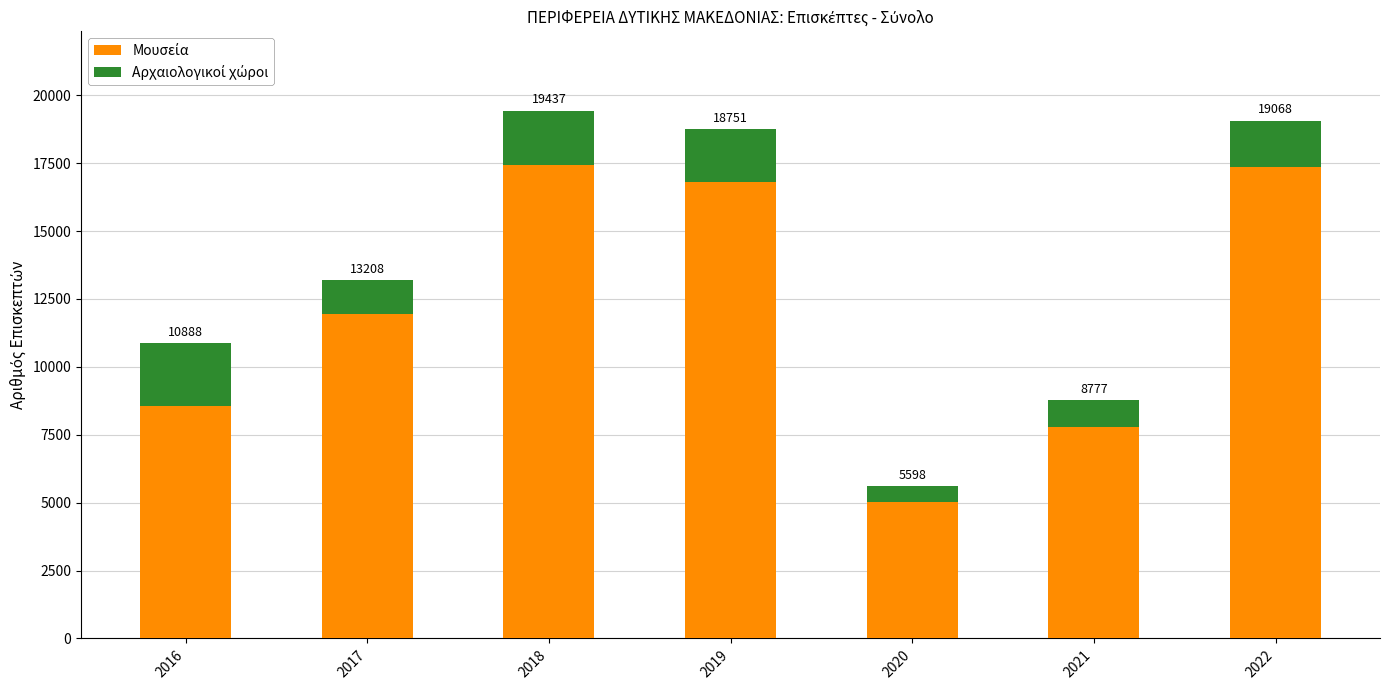

At 2019, list the series in order from smallest to largest.

Αρχαιολογικοί χώροι, Μουσεία